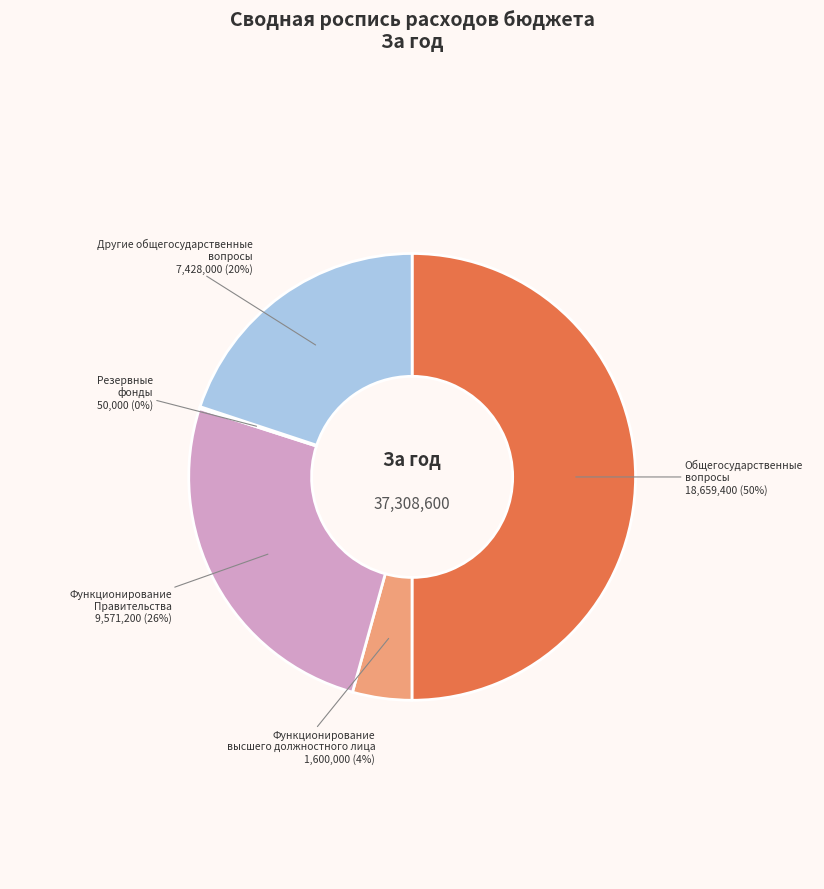

Is it true that Другие общегосударственные вопросы is 20% of the pie?

True